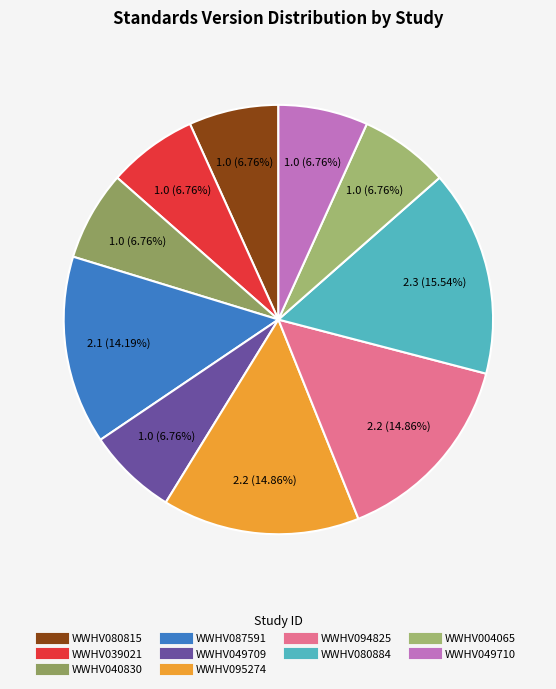

What percentage do WWHV049710 and WWHV087591 together represent?

20.9%